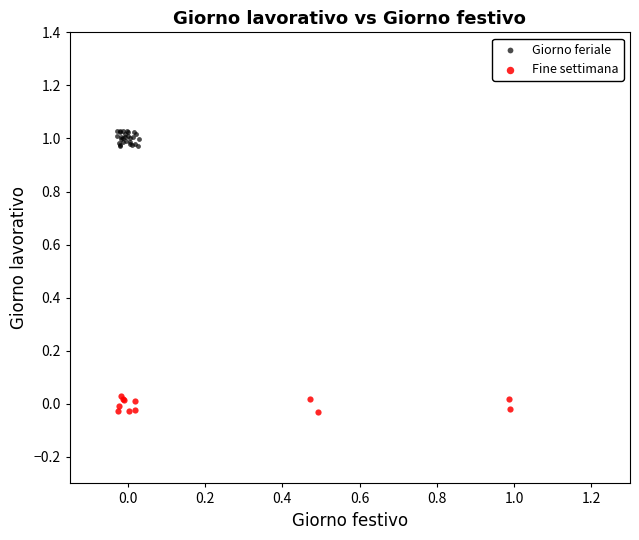

What are all the series names shown in the legend?

Giorno feriale, Fine settimana